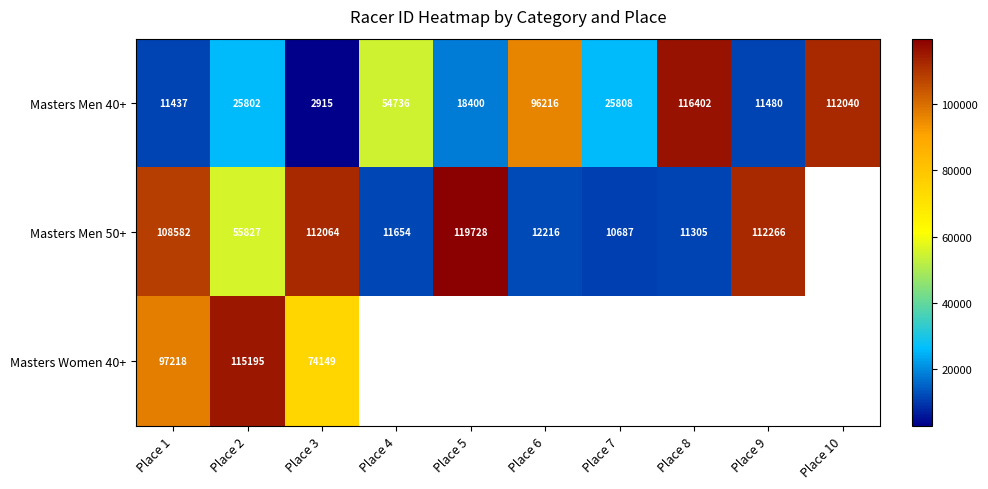

The value of Masters Men 40+ at Place 7 is 25808. True or false?

True